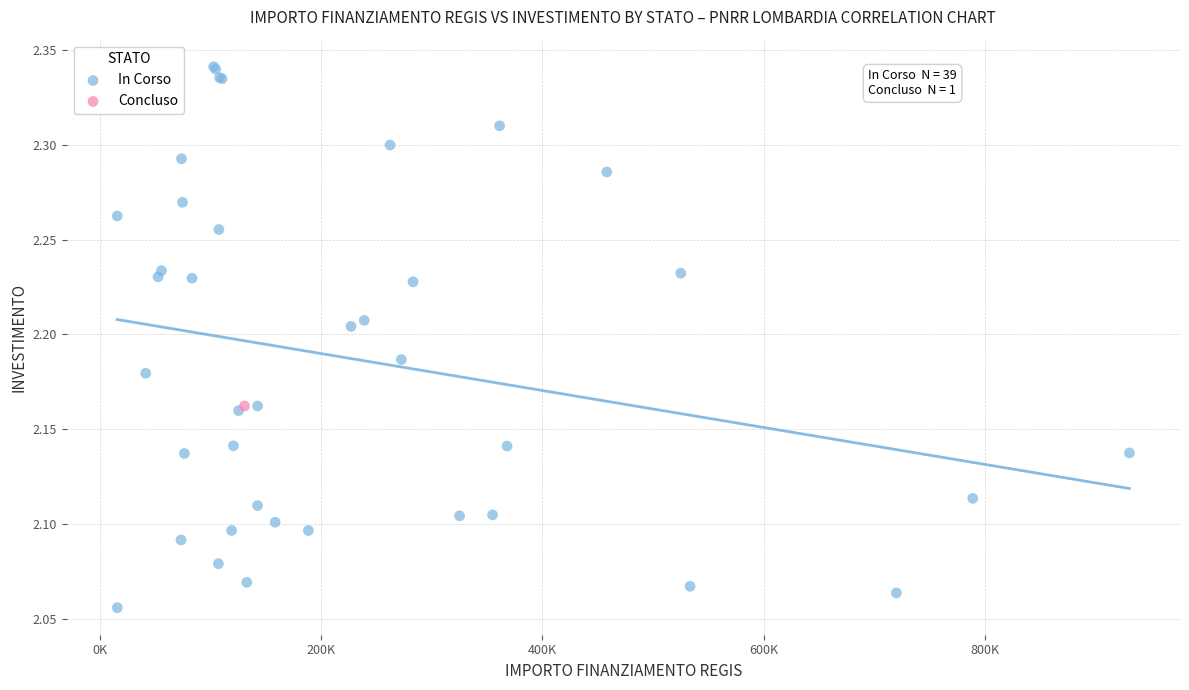

What are all the series names shown in the legend?

In Corso, Concluso